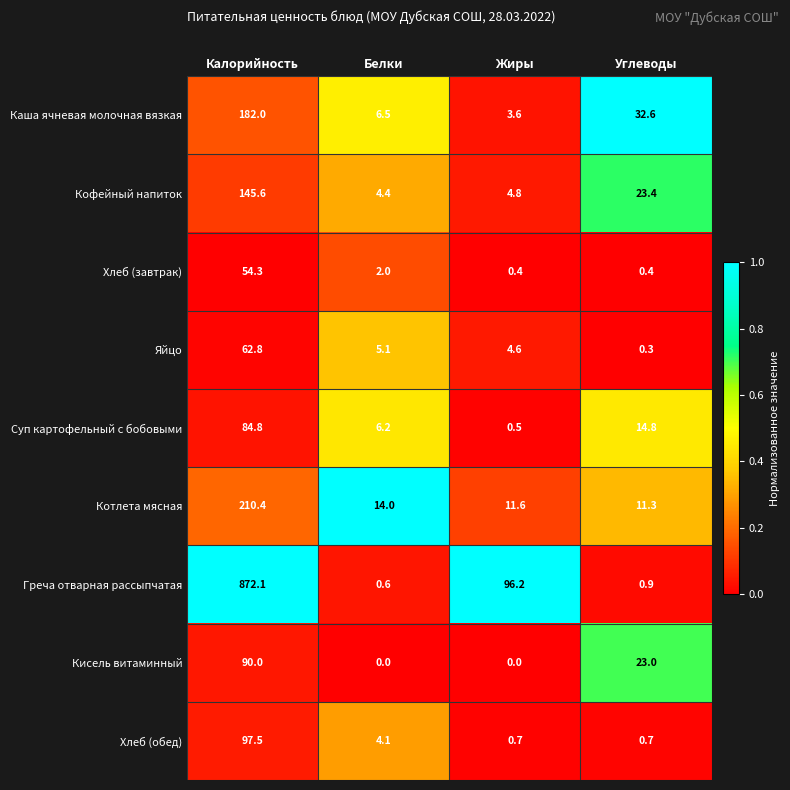

What is the average value of the Греча отварная рассыпчатая series?

242.5